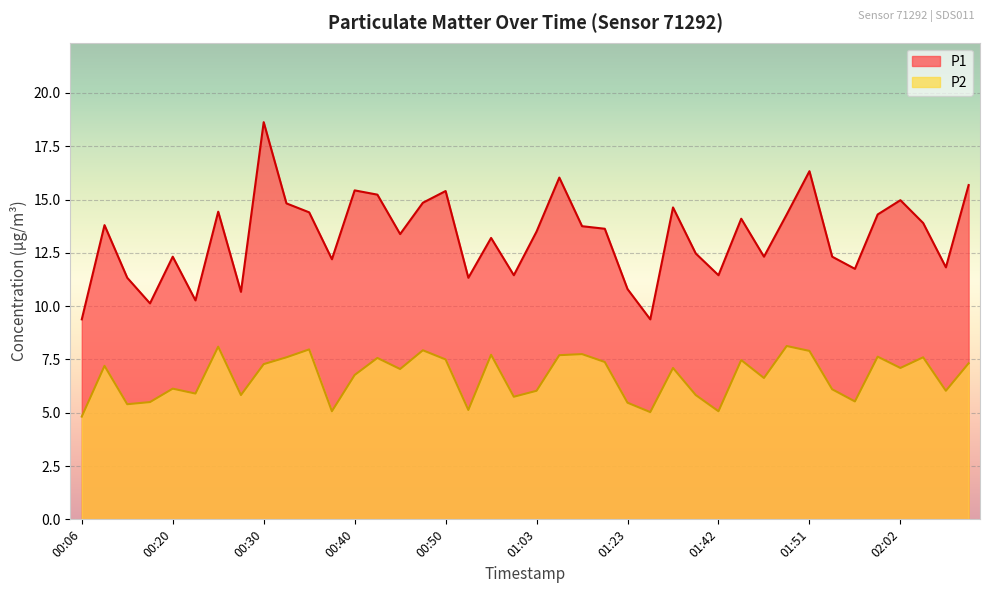

Does the chart display data point markers on the line(s)?

No